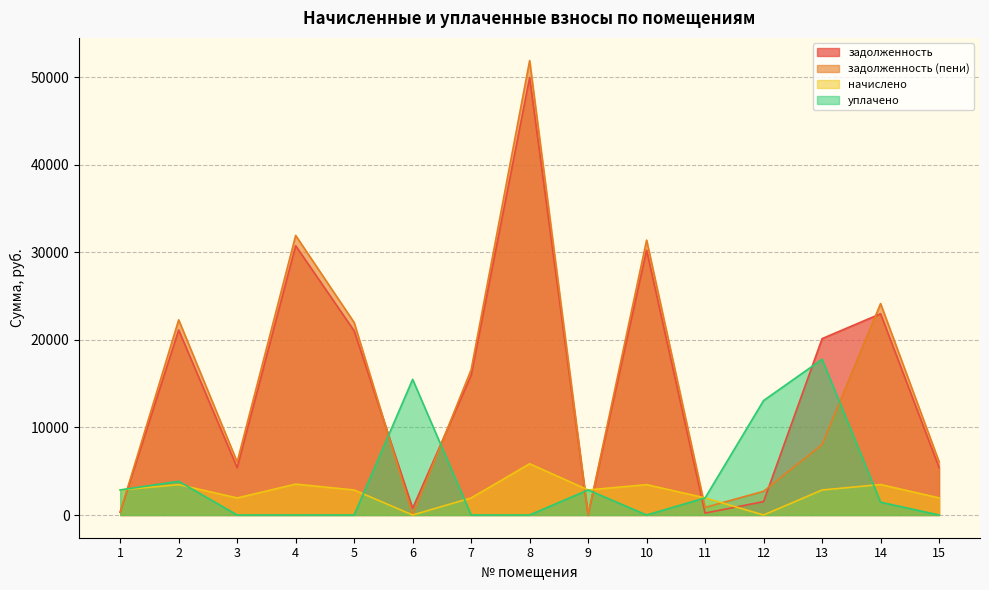

How many values in the задолженность series are below 15940?

7